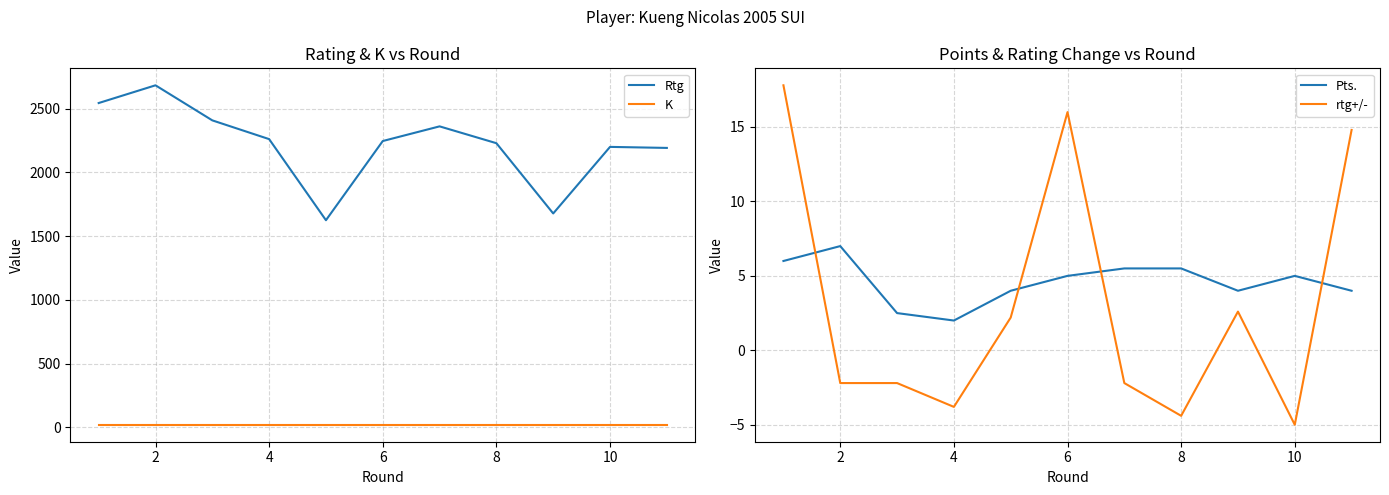

What is the highest value of the K series?

20